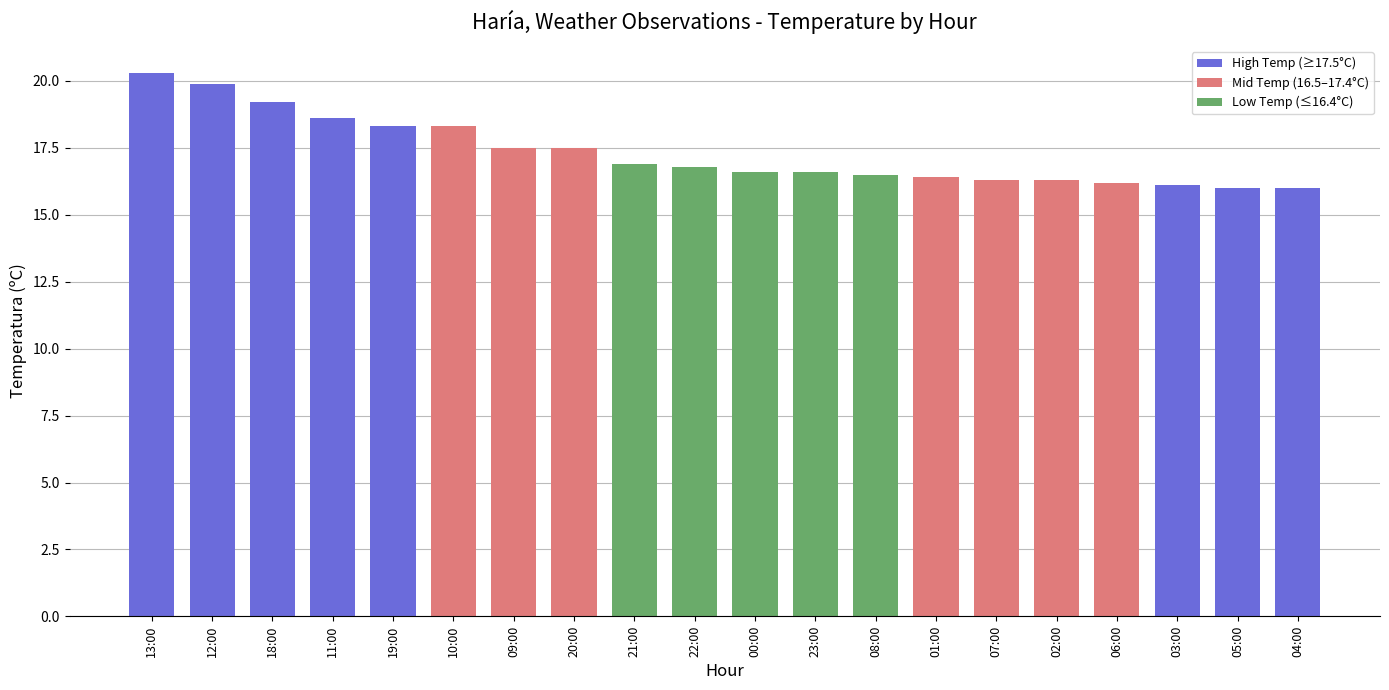

What is the difference between the second highest and minimum values?

3.9